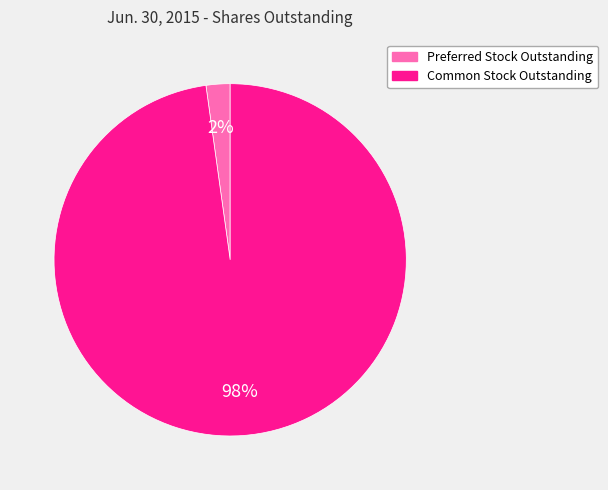

Count the number of slices in the pie.

2